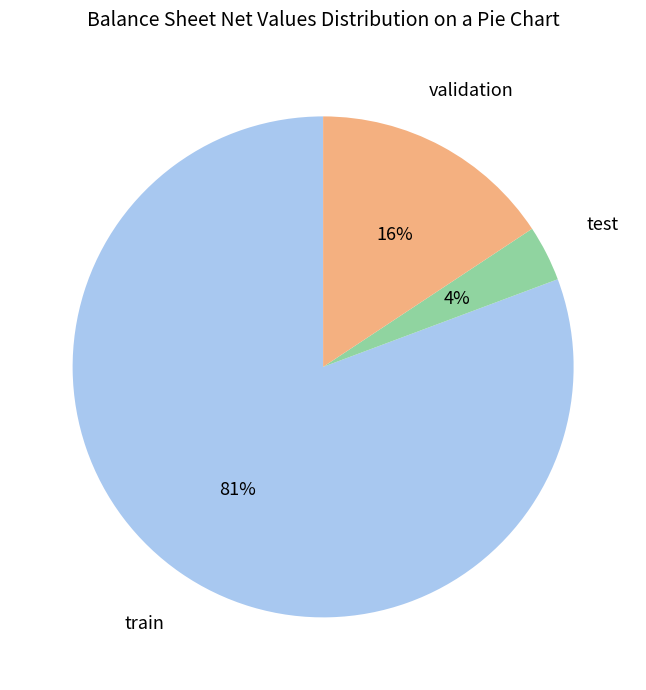

Is it true that test is 14% of the pie?

False